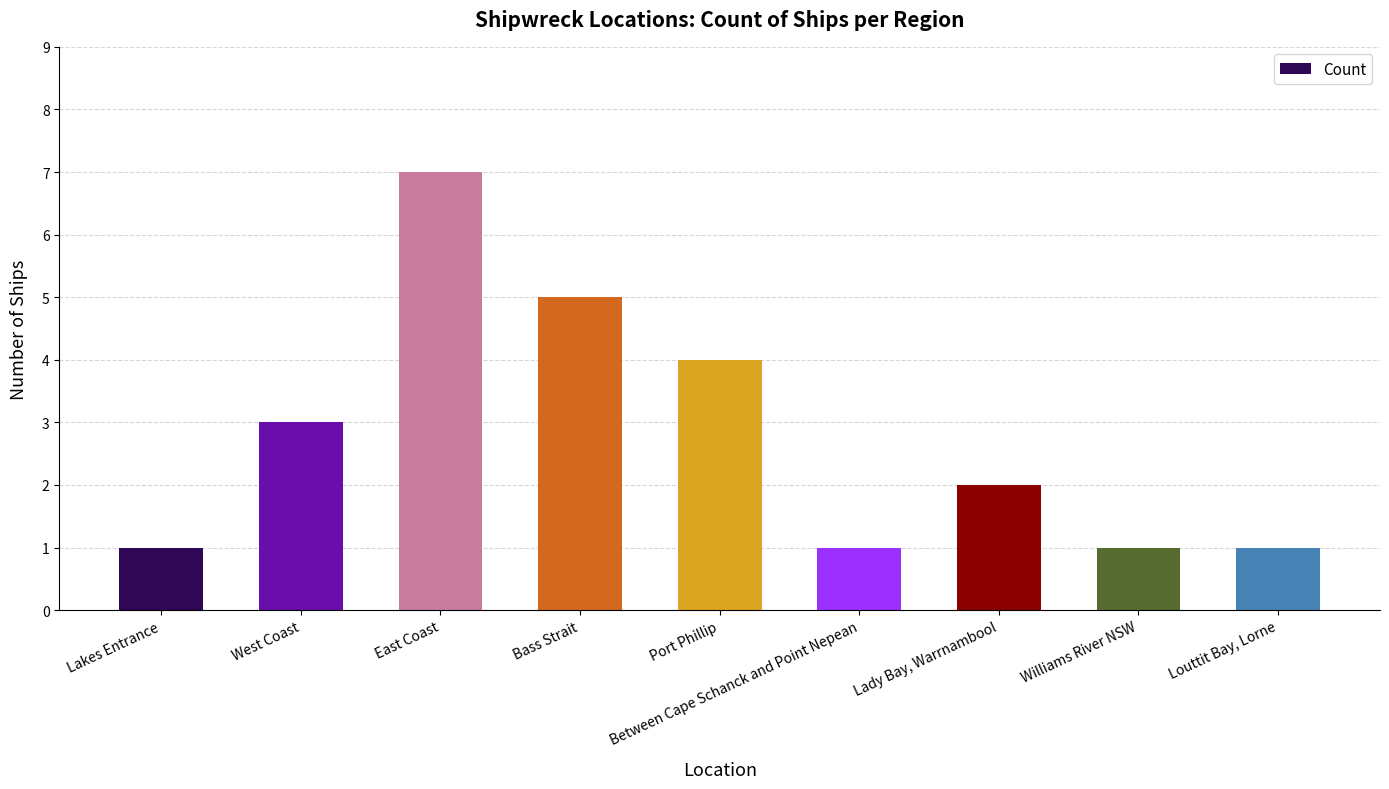

What is the change in value from Port Phillip to Between Cape Schanck and Point Nepean?

-3